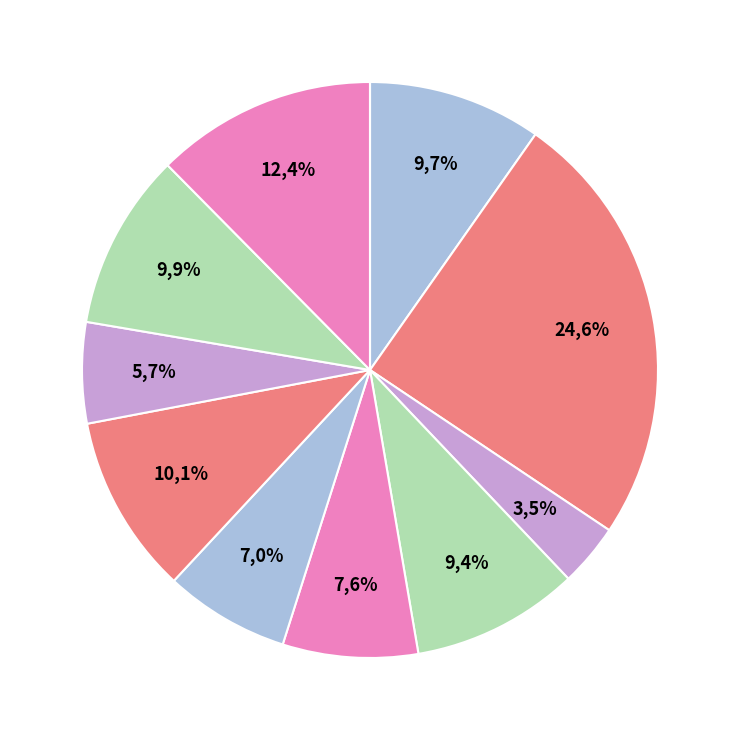

Which slice is the largest?

Rank 2